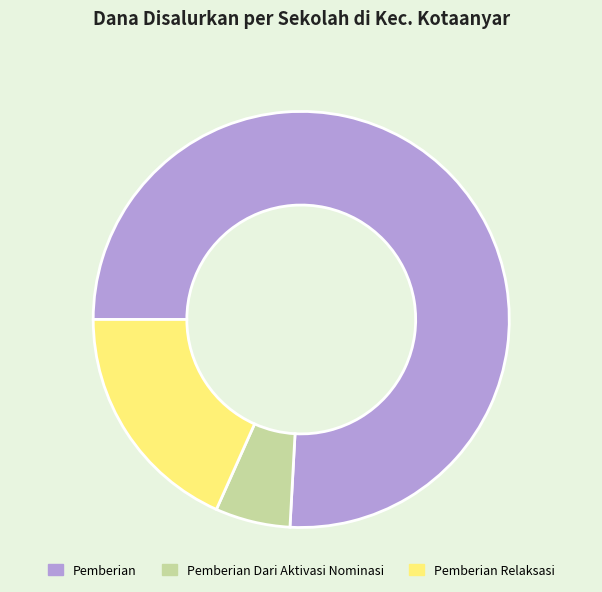

Is it true that Pemberian is 76% of the pie?

True